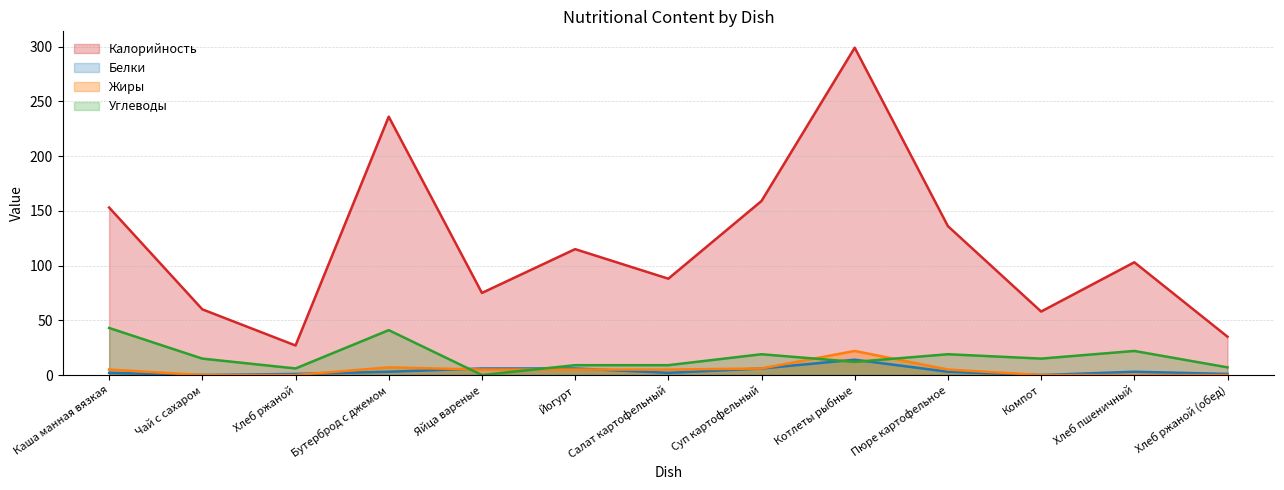

At Котлеты рыбные, list the series in order from smallest to largest.

Углеводы, Белки, Жиры, Калорийность